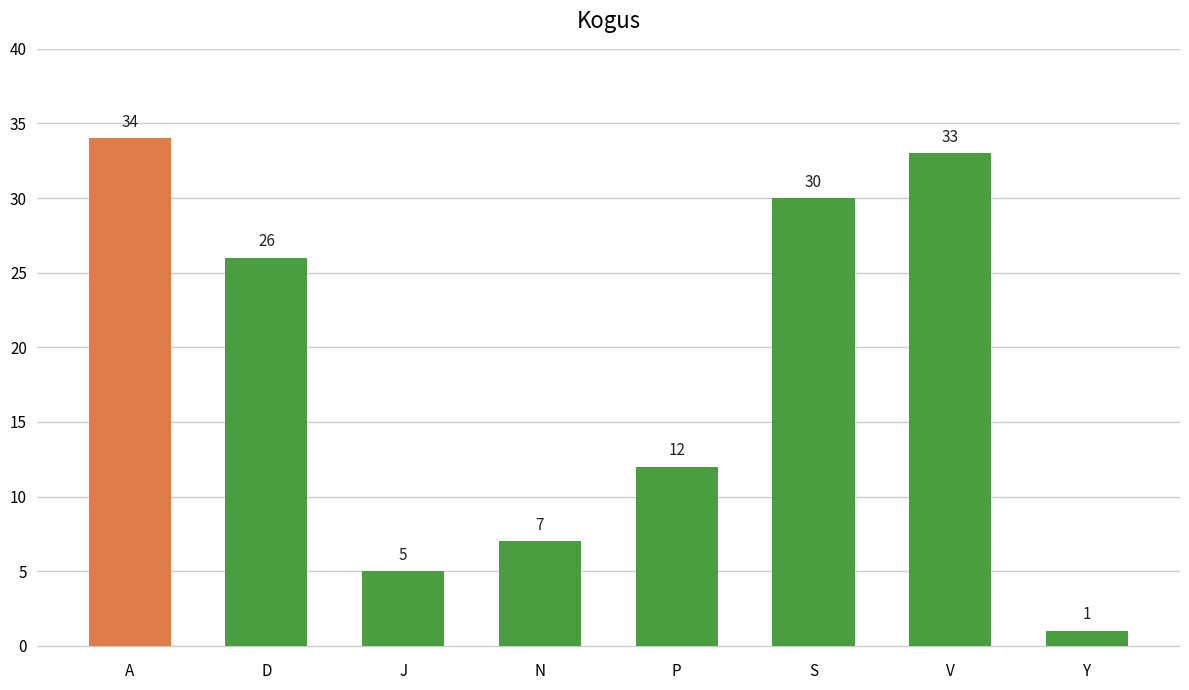

Which category has the highest value across all series?

A